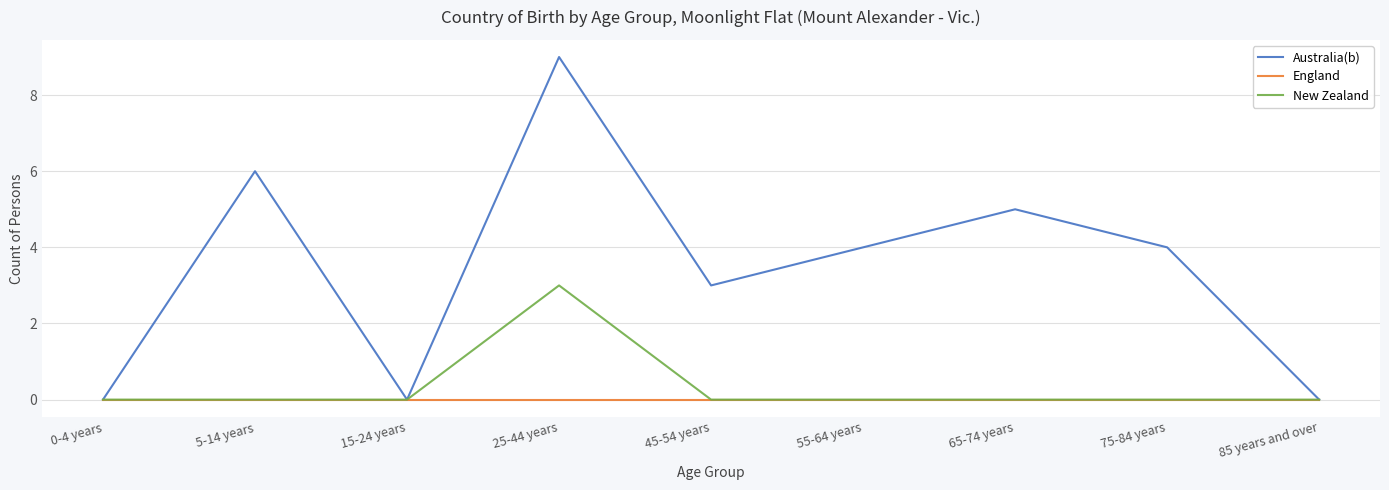

Which series has the largest total across all categories?

Australia(b)